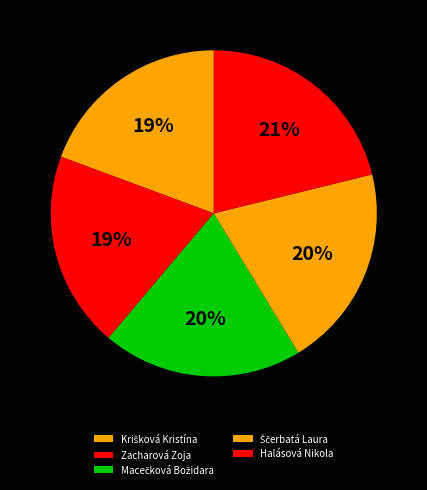

Which slice is the largest?

Halásová Nikola